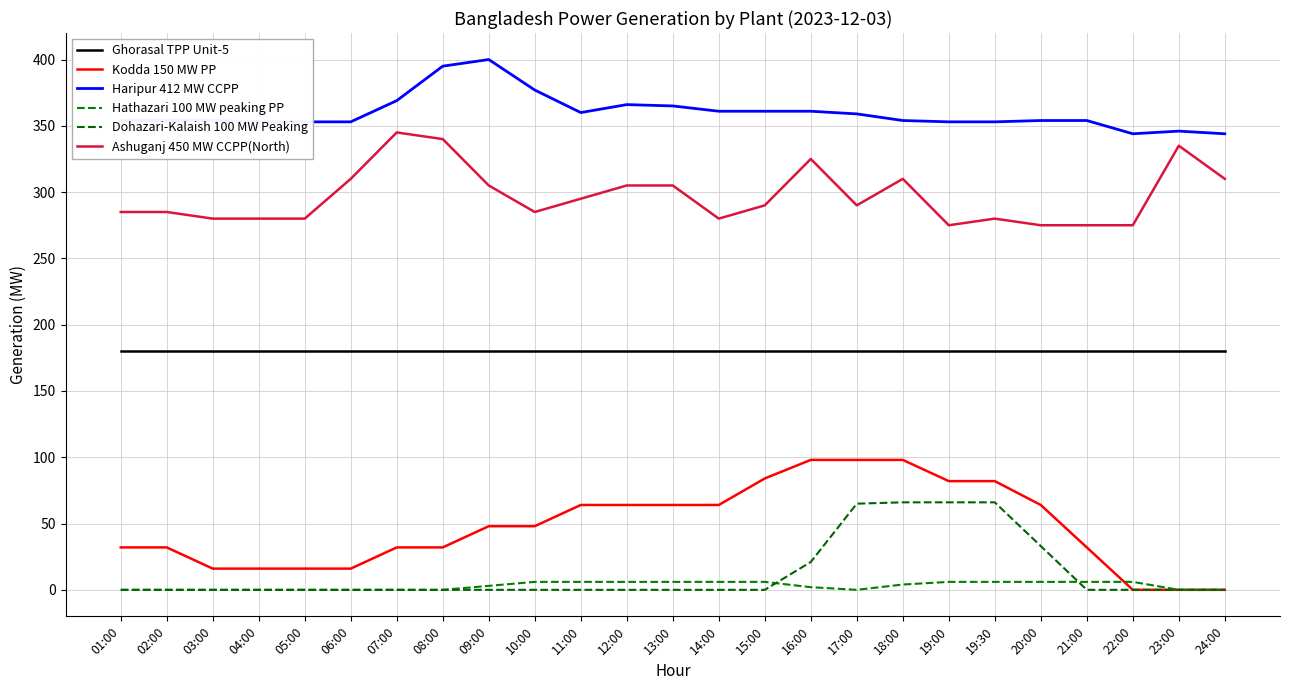

Is it true that Haripur 412 MW CCPP equals 181 at 03:00?

False